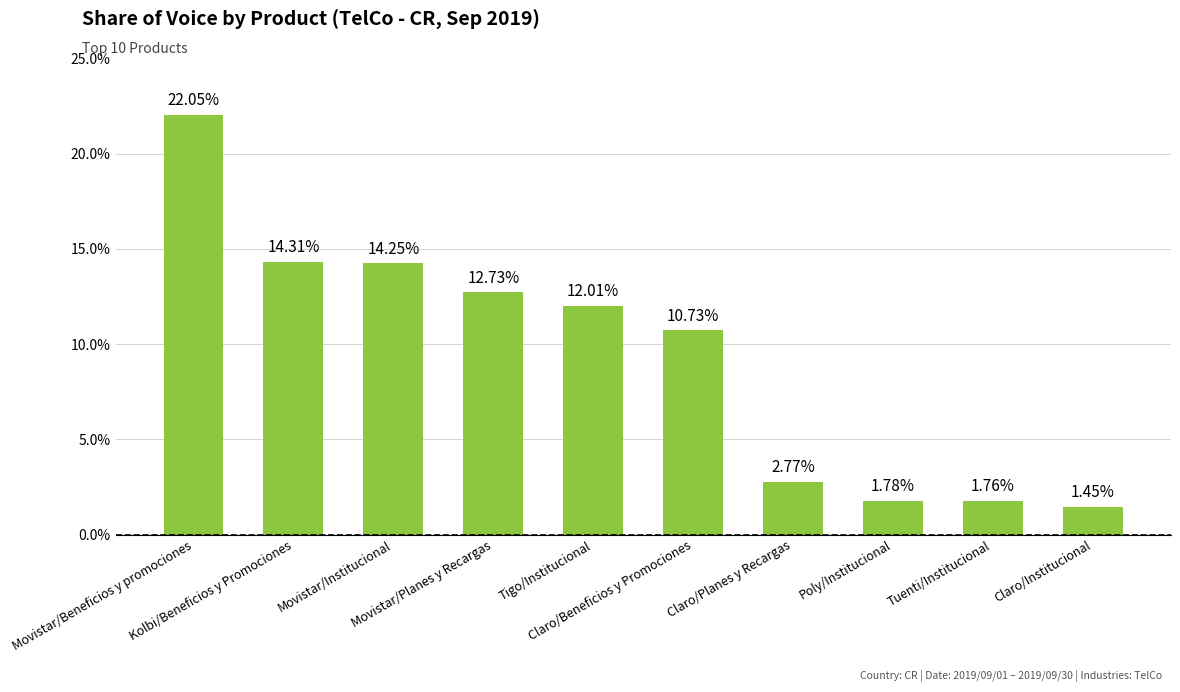

What is the average value?

9.4